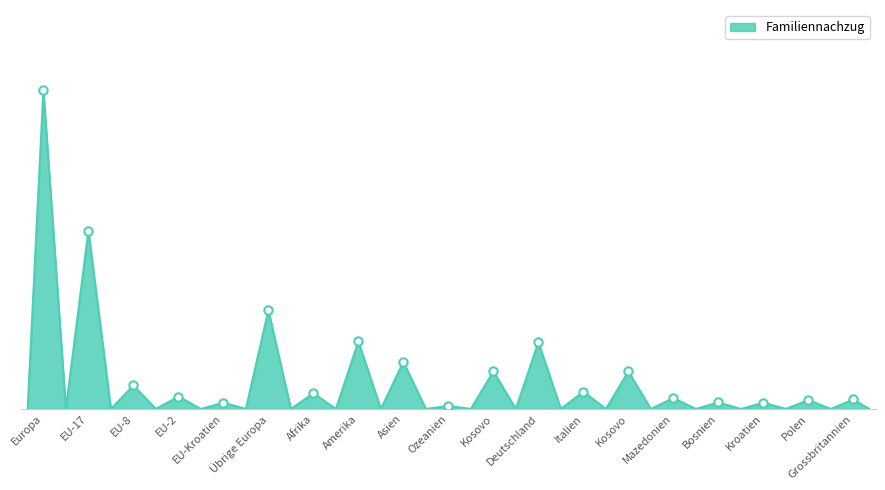

Reading right to left, transcribe all the data shown in this chart.

Grossbritannien=29	Polen=27	Kroatien=19	Bosnien=20	Mazedonien=33	Kosovo=115	Italien=53	Deutschland=205	Kosovo=115	Ozeanien=9	Asien=144	Amerika=207	Afrika=48	Übrige Europa=303	EU-Kroatien=19	EU-2=38	EU-8=72	EU-17=547	Europa=979